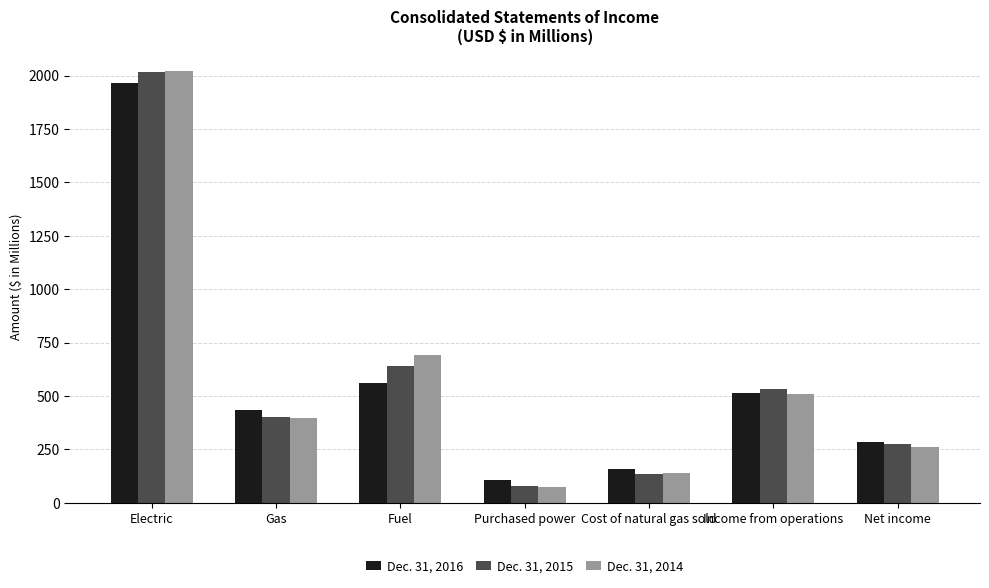

List the labels in order of Dec. 31, 2015 value, largest first.

Electric, Fuel, Income from operations, Gas, Net income, Cost of natural gas sold, Purchased power